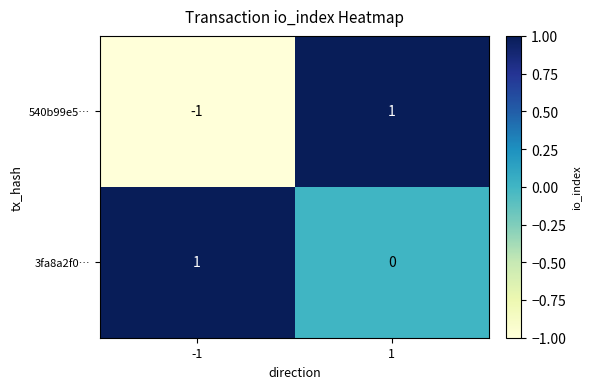

Is it true that 3fa8a2f0… equals 0 at 1?

True